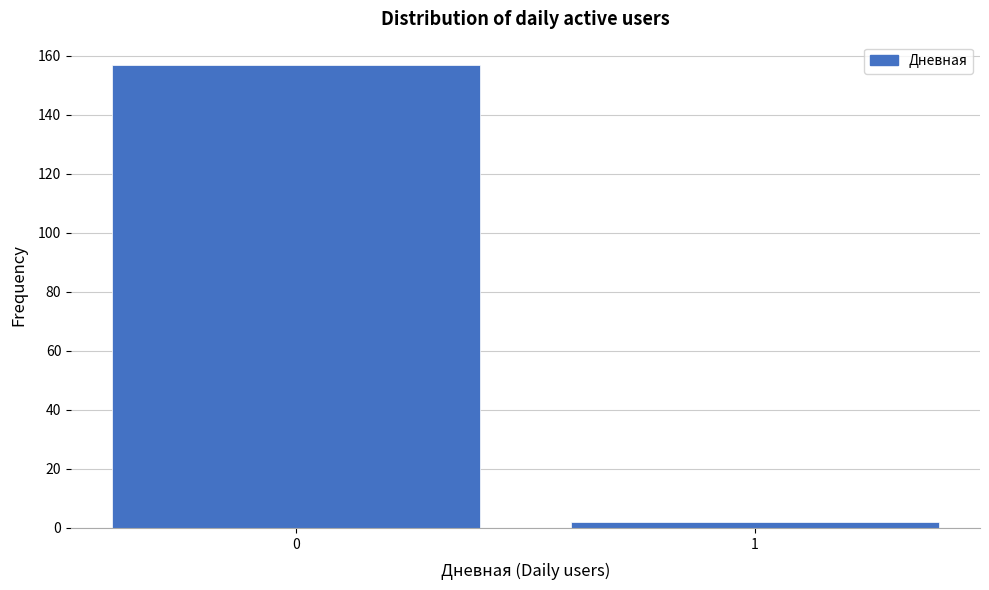

Reading right to left, list all the values displayed in this chart.

2	157